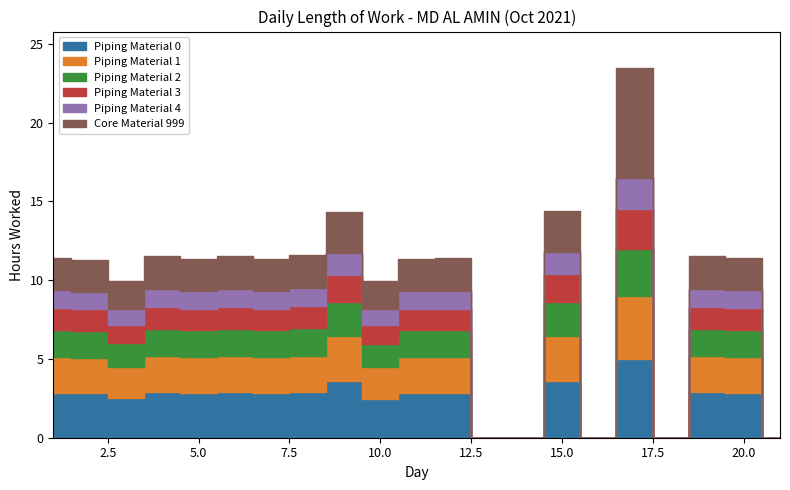

Where is the data nearest to the value 11?

2